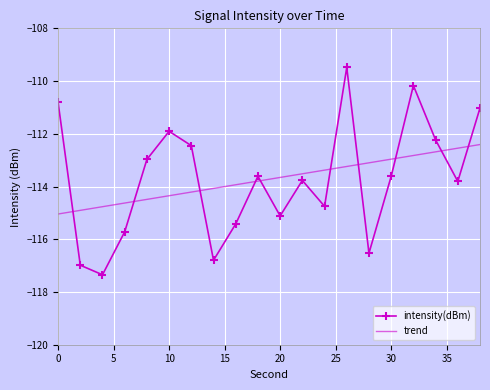

What is the difference between the maximum and minimum values in the intensity(dBm) series?

7.9